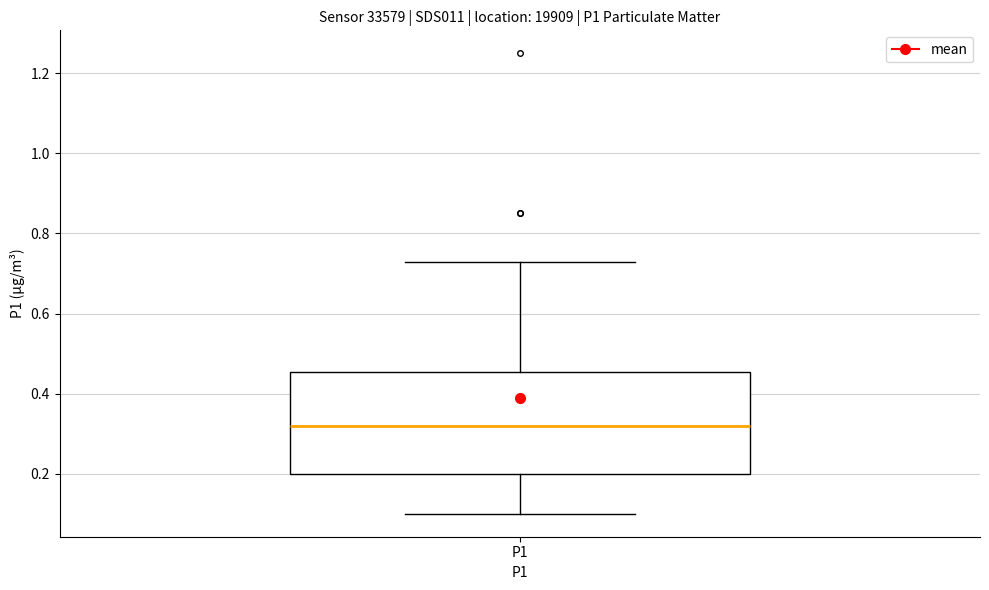

Read this box plot against the y-axis: the position of the median line, the range covered by the box, and the ends of both whiskers. The values are not printed on the chart, so give them approximately, as read against the axis.

median 0.32, box 0.20 to 0.46, whiskers 0.10 to 0.74